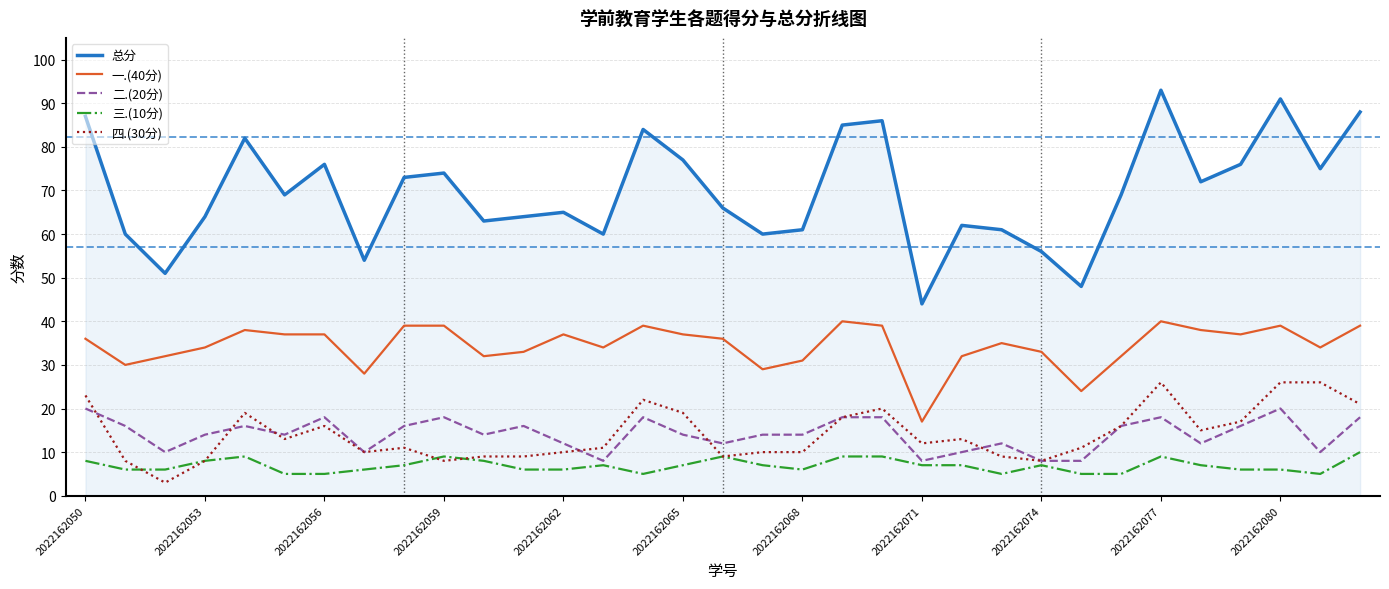

What is the greatest value displayed?

93